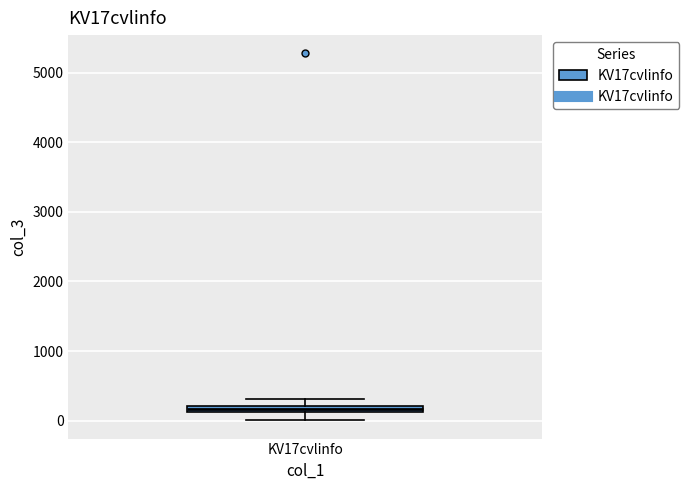

Where is the lower edge of the box for KV17cvlinfo on the y-axis? The values are not printed on the chart, so give them approximately, as read against the axis.

100